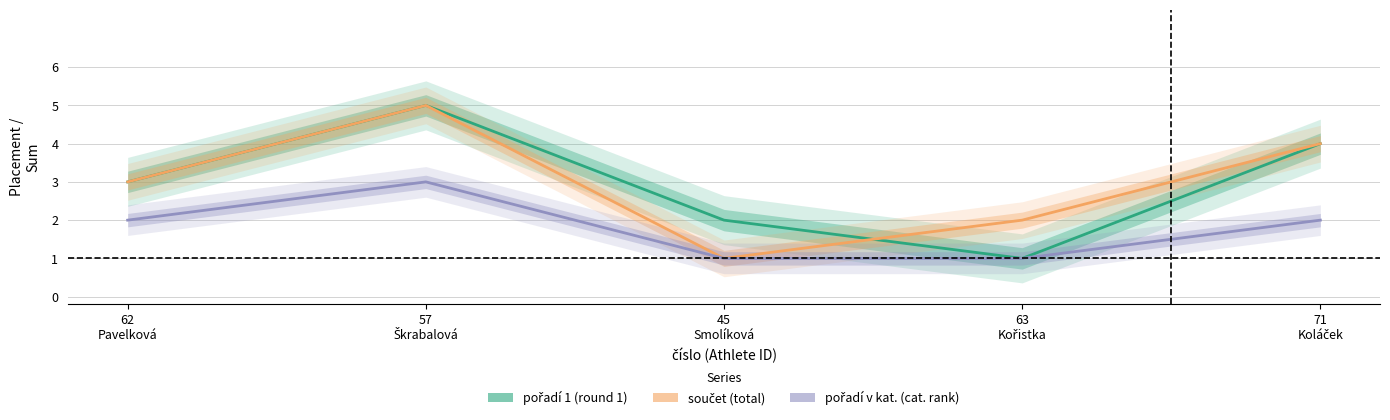

At which category is the sum across all series the highest?

57
Škrabalová